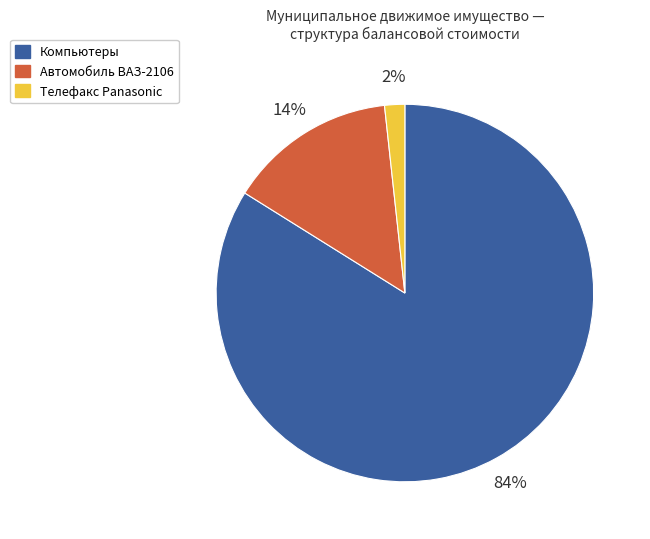

Does any single category account for the majority?

Yes